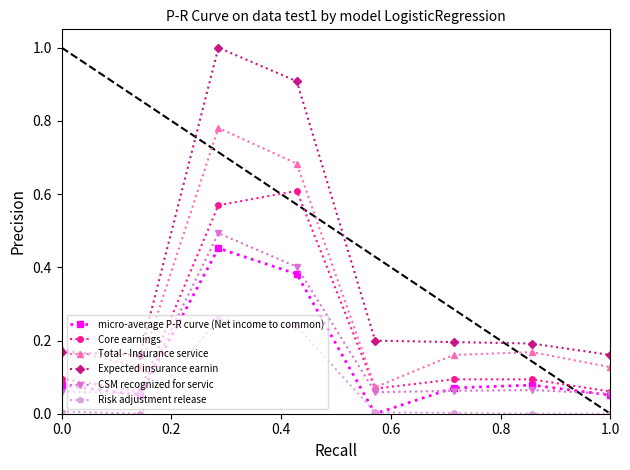

Does the chart have visible grid lines?

No